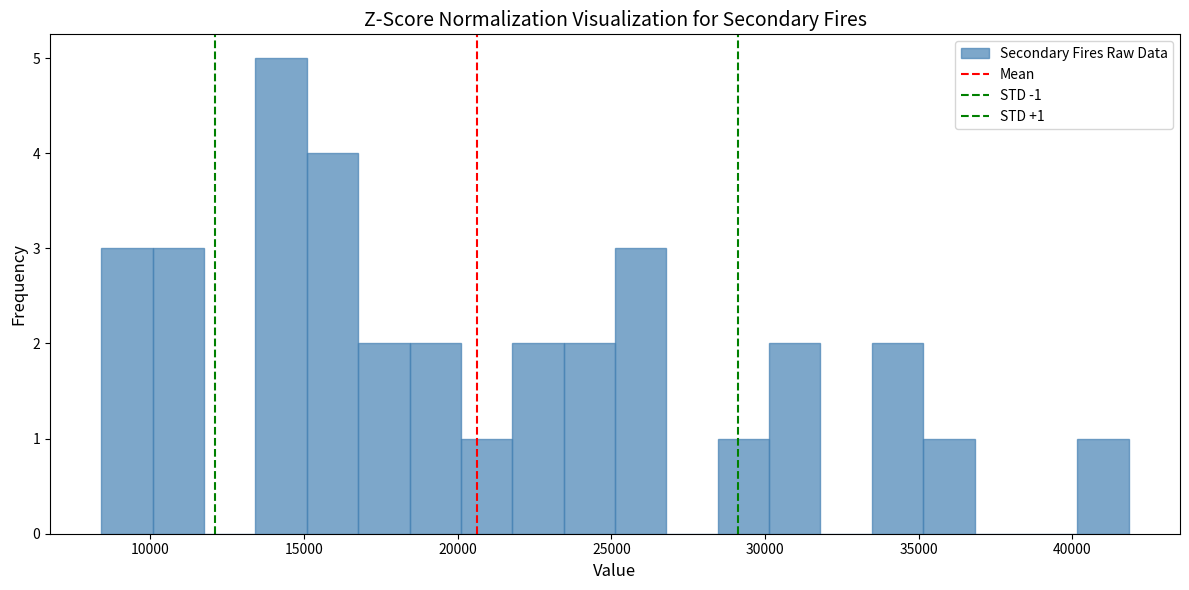

Read against the x-axis, roughly where is the centre of the tallest bar?

14500